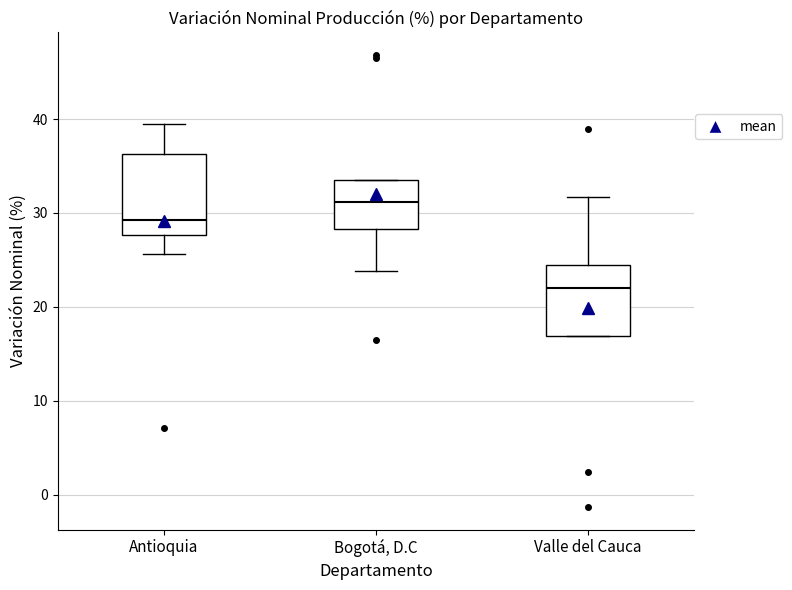

Reading left to right, read every box against the y-axis: the position of its median line, the range the box covers, and the ends of its whiskers. The values are not printed on the chart, so give them approximately, as read against the axis.

Antioquia: median 29, box 28 to 36, whiskers 26 to 39
Bogotá, D.C: median 31, box 28 to 34, whiskers 24 to 34
Valle del Cauca: median 22, box 17 to 24, whiskers 17 to 32